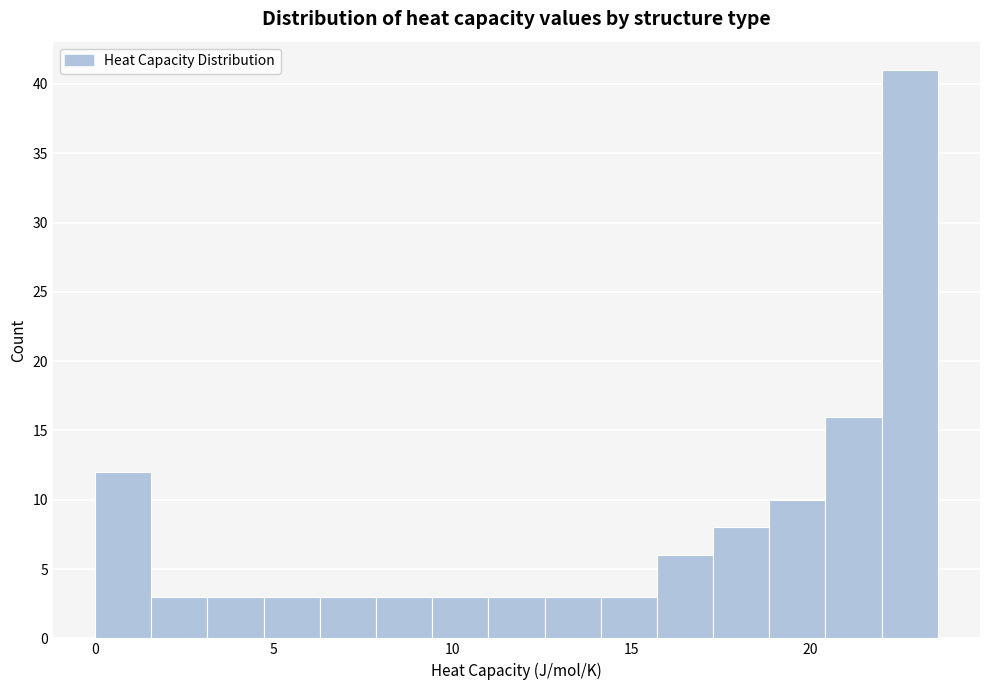

Around what value on the x-axis is the tallest bar? Give the approximate position of its centre, as read against the axis.

23.0